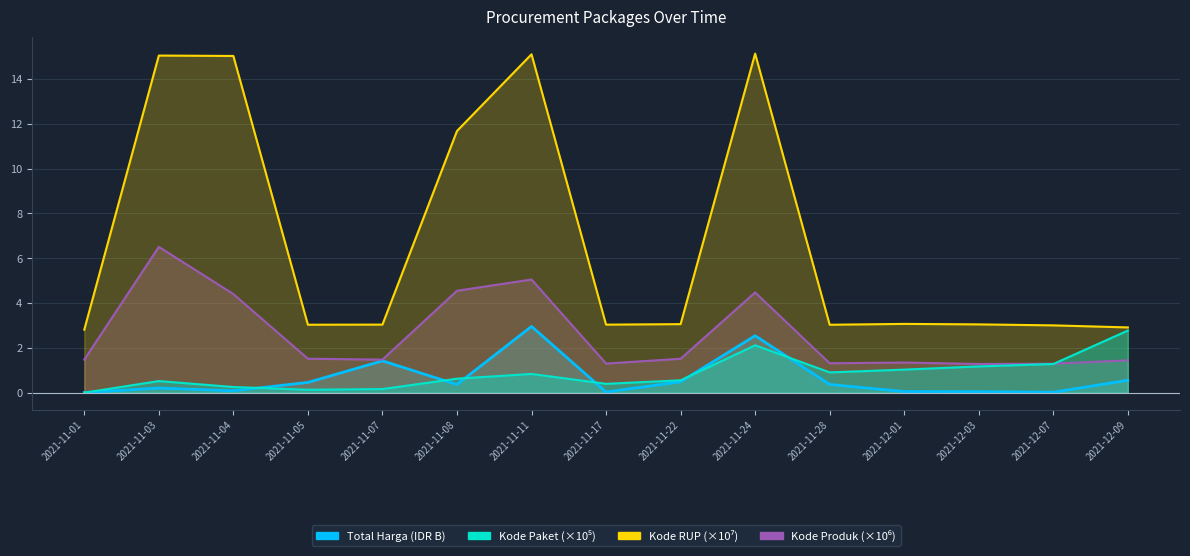

Which series has the largest total across all categories?

Kode RUP